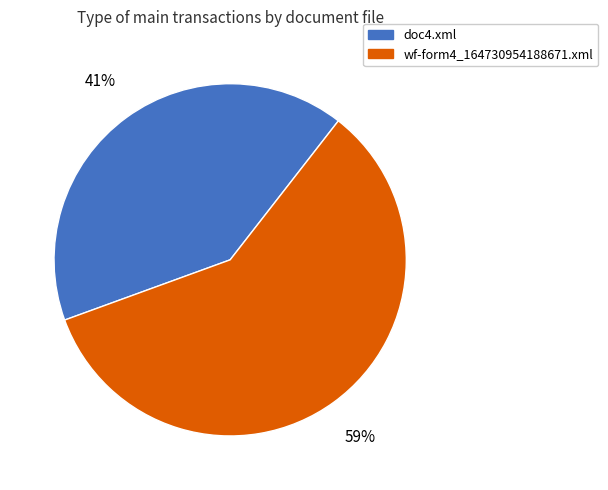

Rank the categories by value from lowest to highest.

doc4.xml, wf-form4_164730954188671.xml